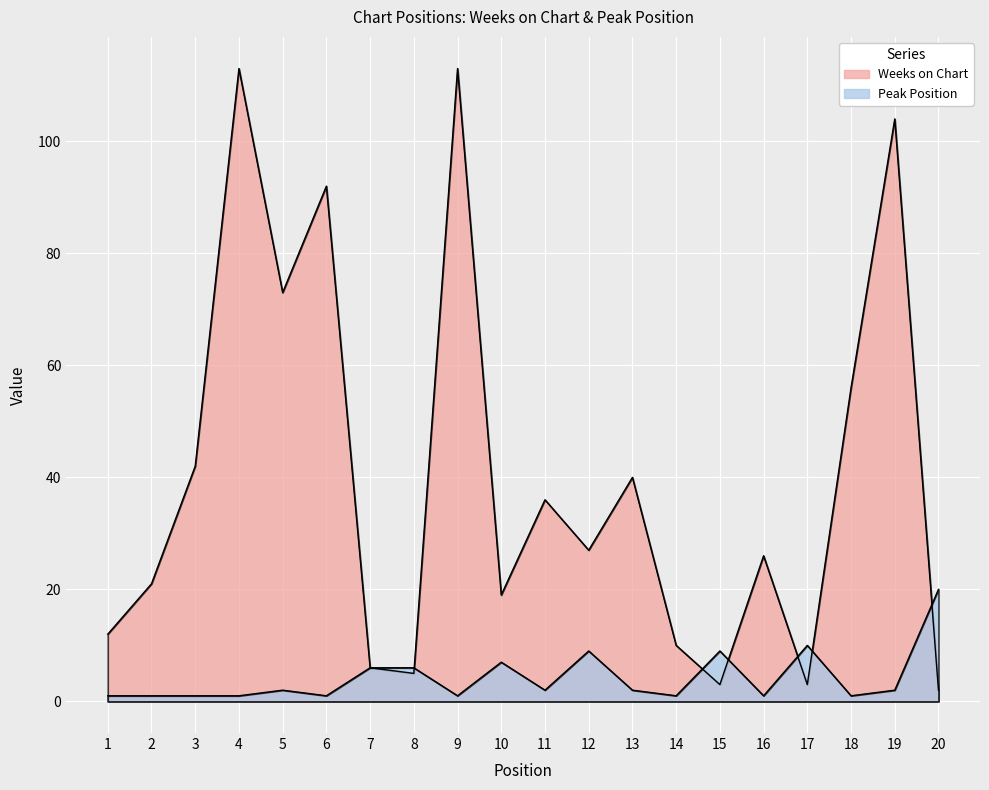

What is the value of the Peak Position point at the 15th from the left?

9